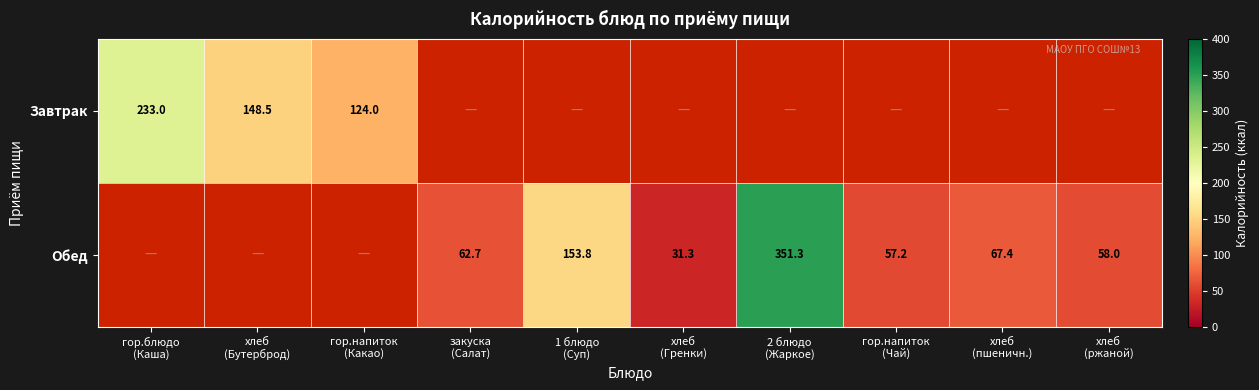

Count the number of categories in the chart.

10